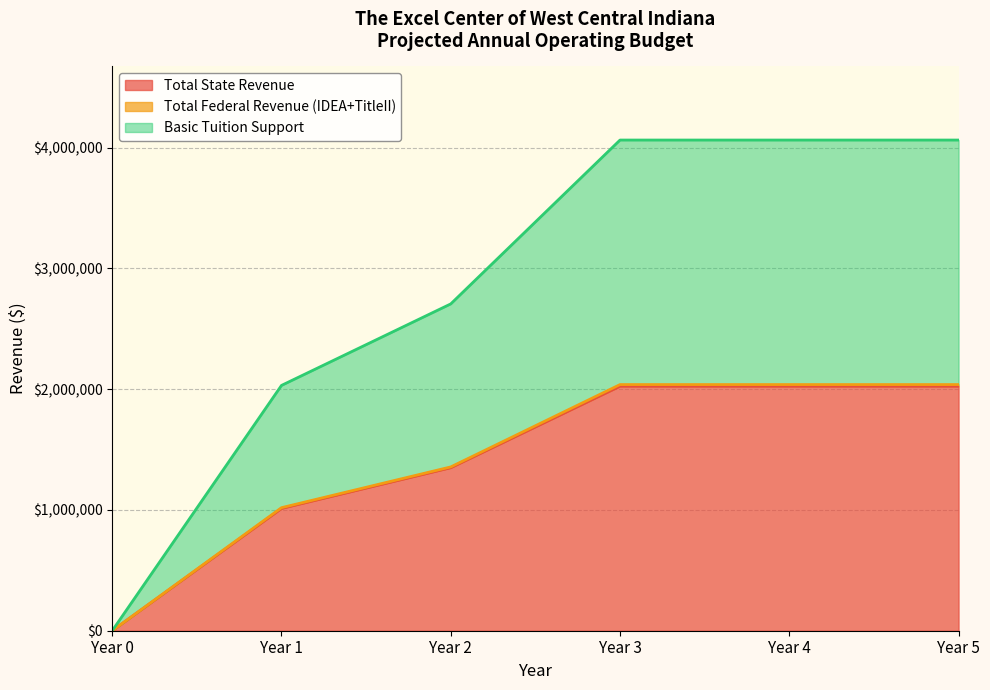

What are all the series names shown in the legend?

Total State Revenue, Total Federal Revenue (IDEA+TitleII), Basic Tuition Support